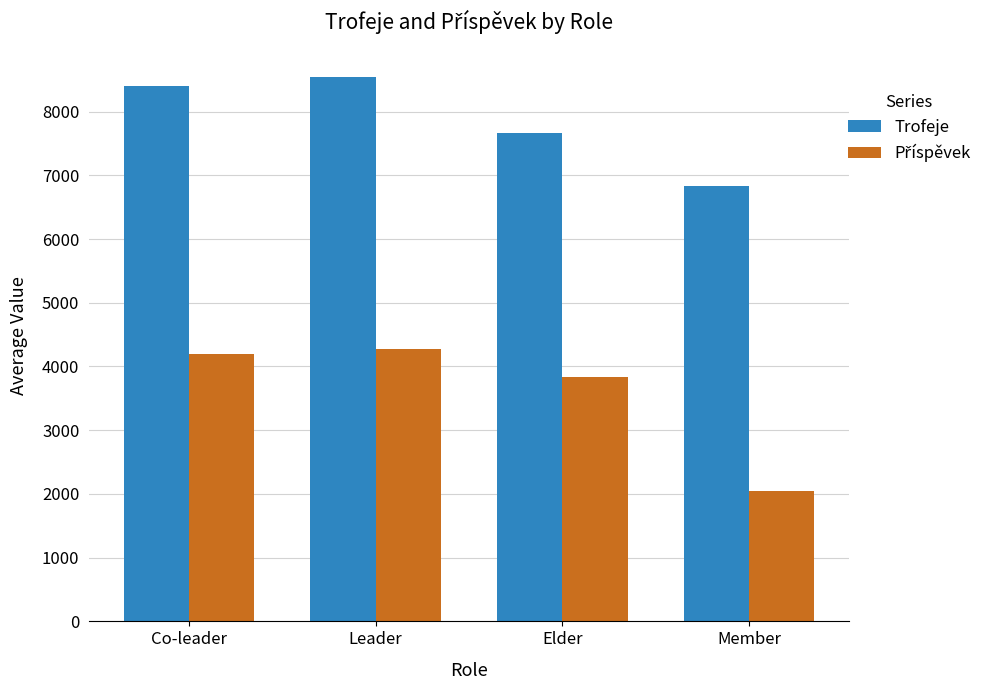

What is the label of the 2nd bar from the right?

Elder